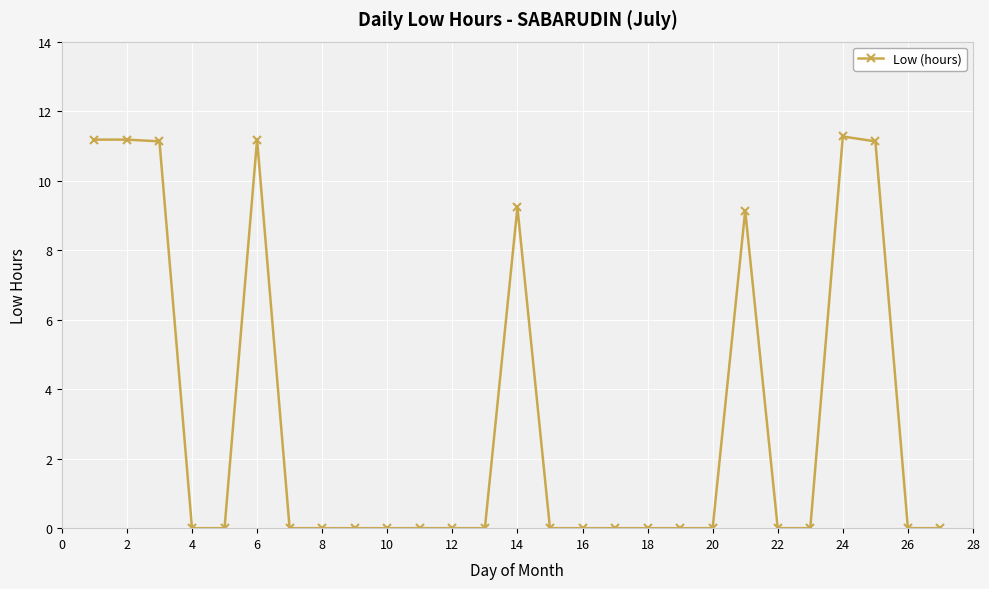

What is the difference between the second highest and minimum values?

11.2